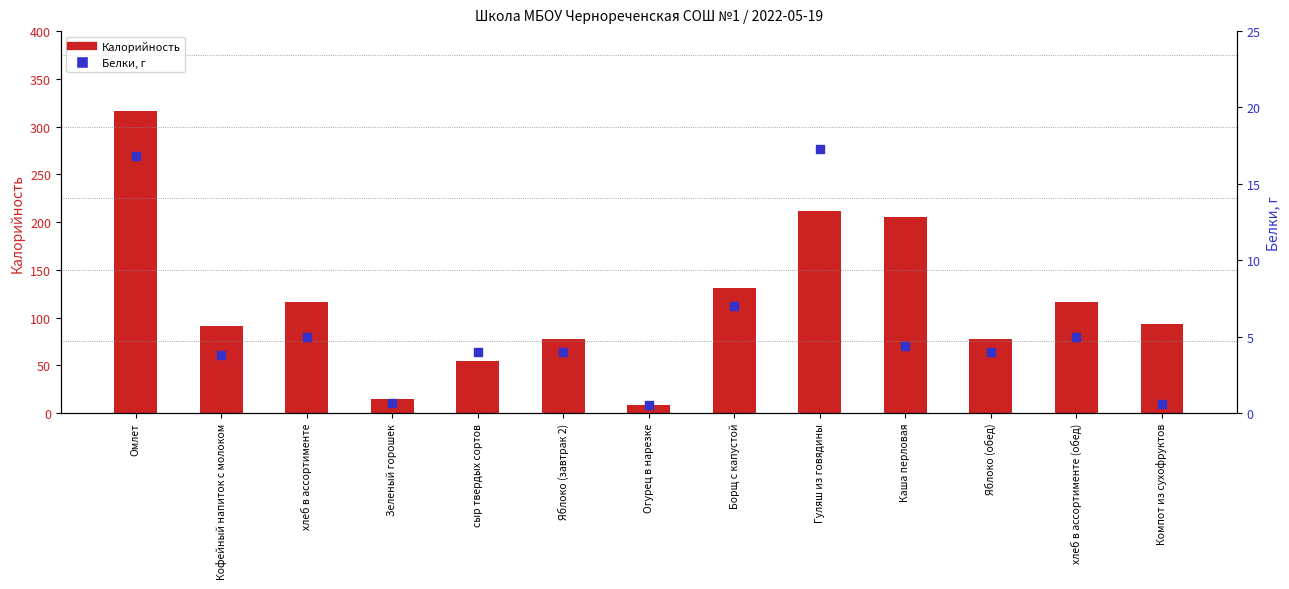

Which series has the largest total across all categories?

Калорийность